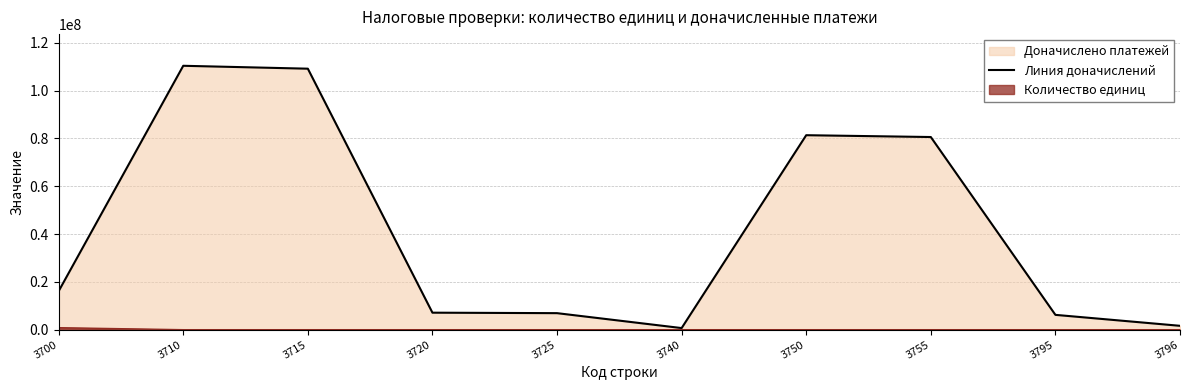

Where does the data first go above 16121037?

3710